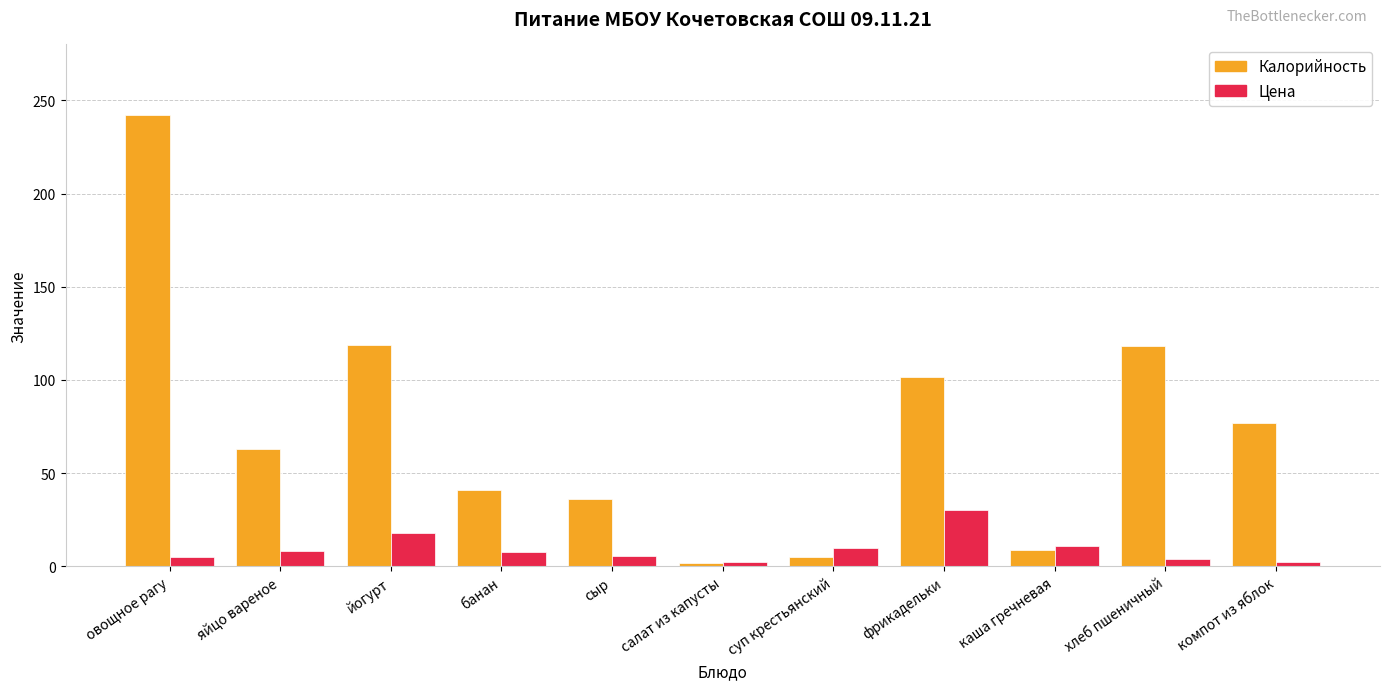

True or false: Цена has a value of 2.5 at салат из капусты.

True